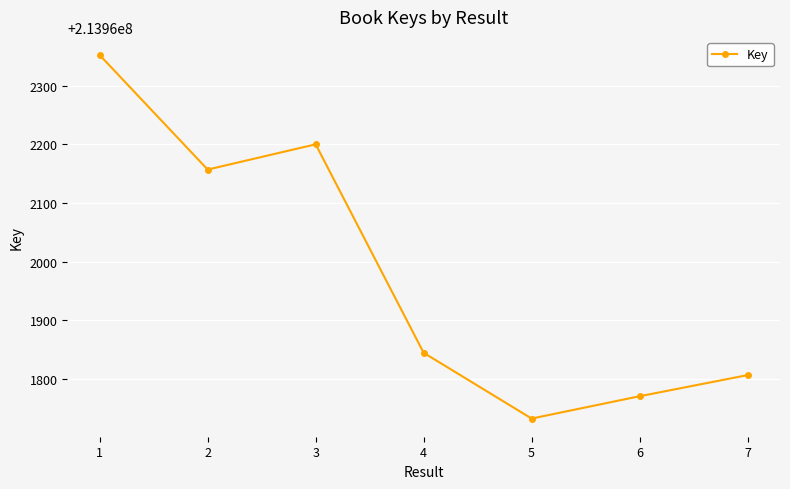

List the labels in order of value, smallest first.

5, 6, 7, 4, 2, 3, 1